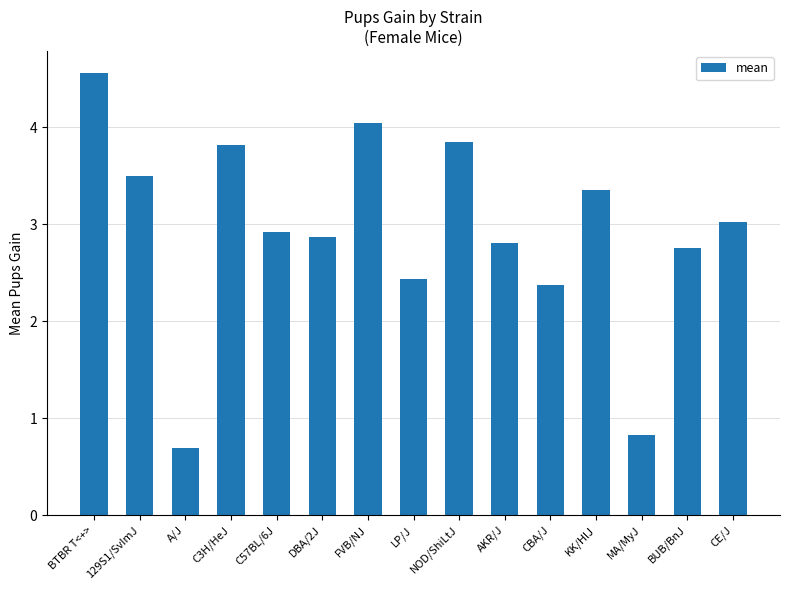

What is the minimum value shown in the chart?

0.7